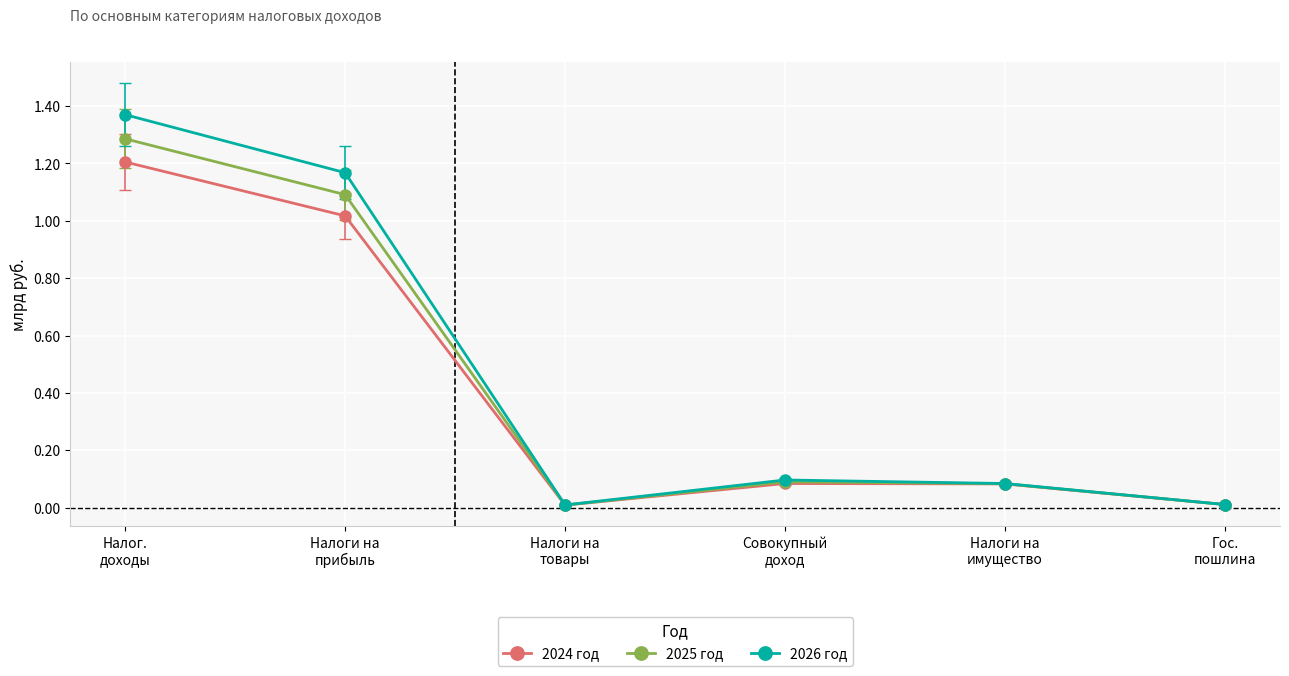

The value of 2024 год at Налоги на
имущество is 0.0. True or false?

False